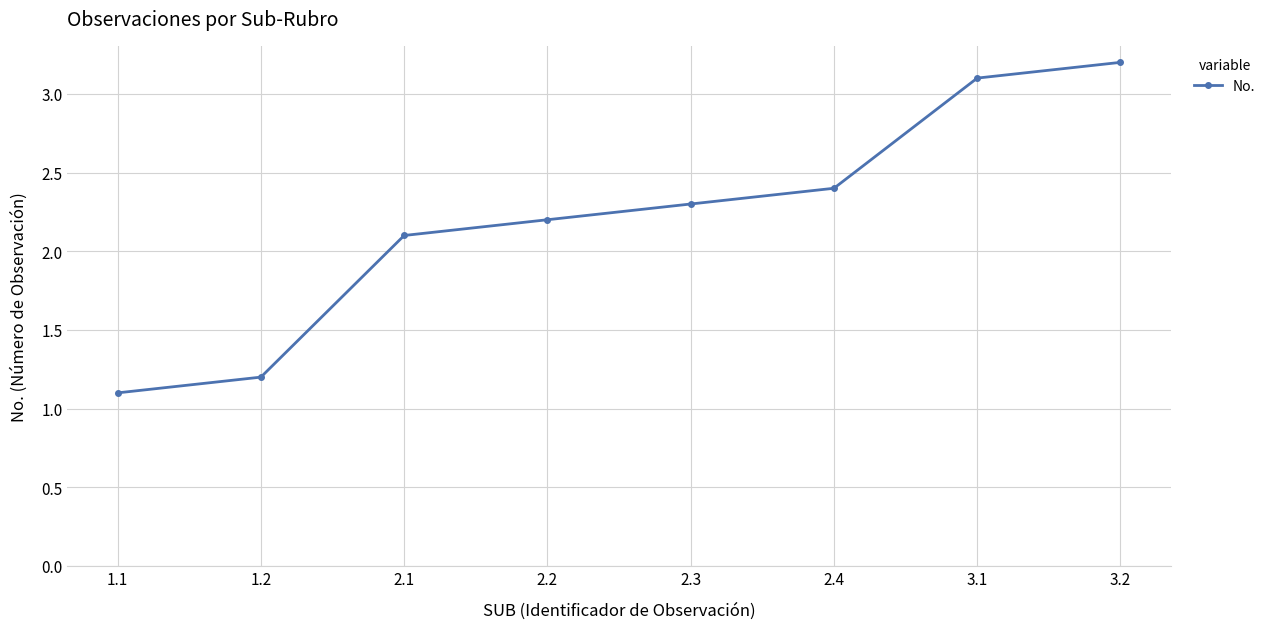

What is the value of the 2nd point from the left?

1.2